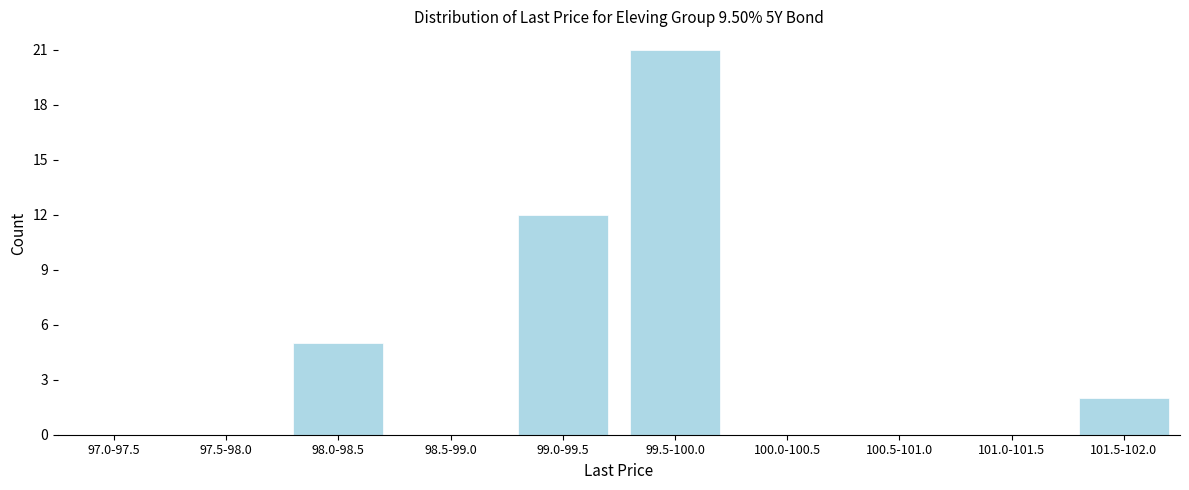

Reading left to right, list all the values displayed in this chart.

97.0-97.5=0	97.5-98.0=0	98.0-98.5=5	98.5-99.0=0	99.0-99.5=12	99.5-100.0=21	100.0-100.5=0	100.5-101.0=0	101.0-101.5=0	101.5-102.0=2